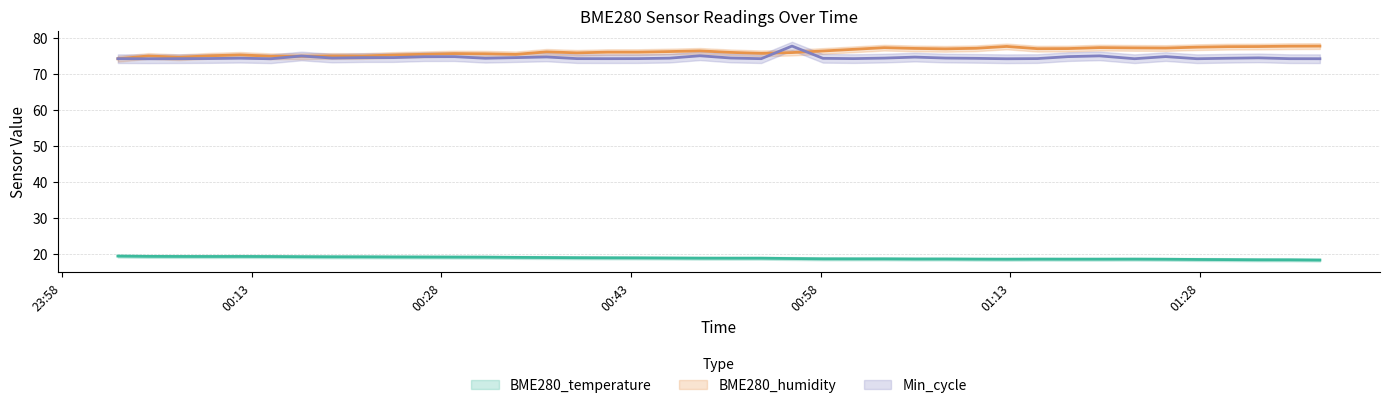

Is this an area chart (filled region under the line)?

No